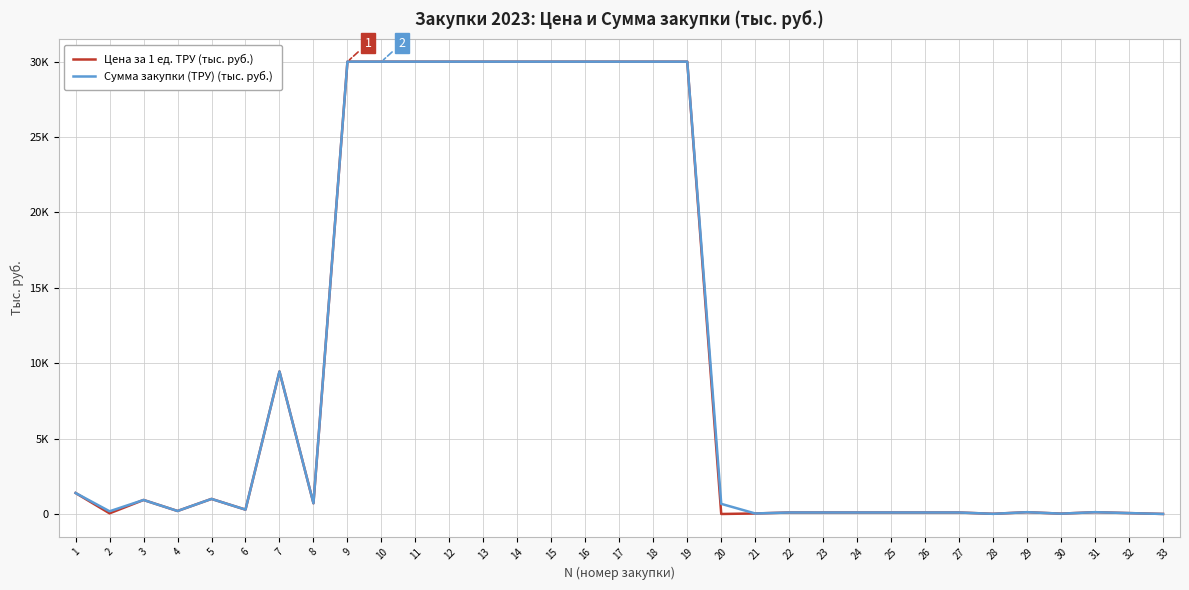

Is it true that Сумма закупки (ТРУ) (тыс. руб.) equals 60.0 at 32?

True